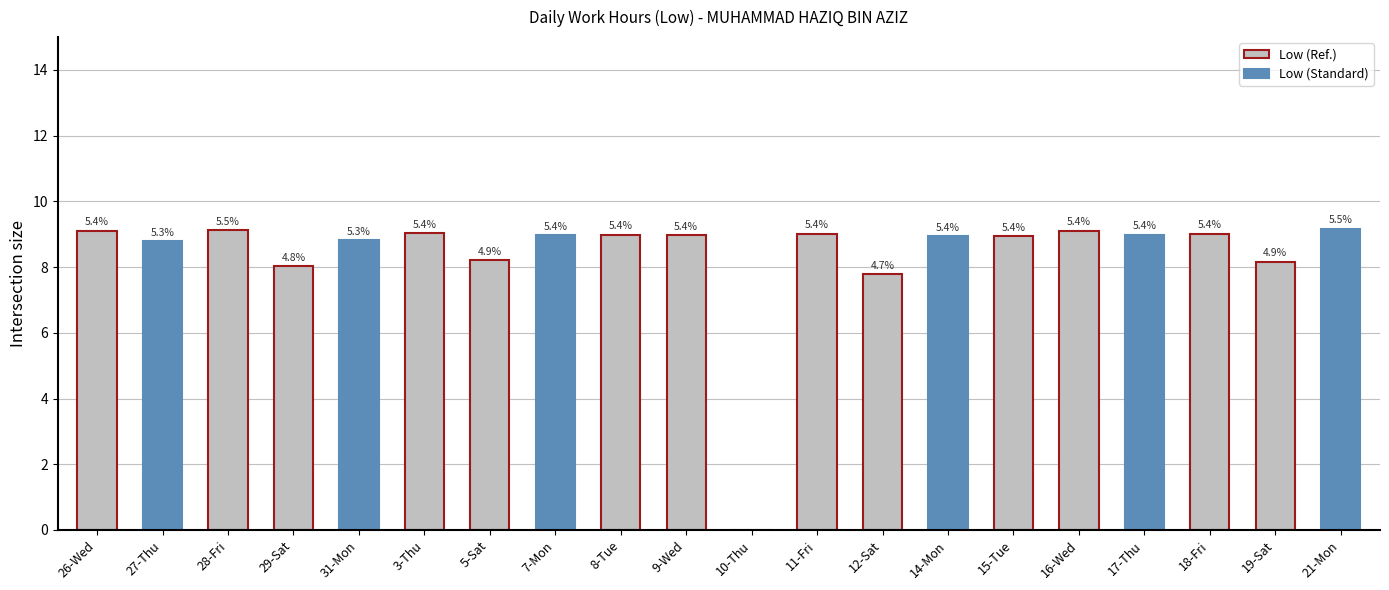

Are the bars grouped side by side (vs. stacked)?

No